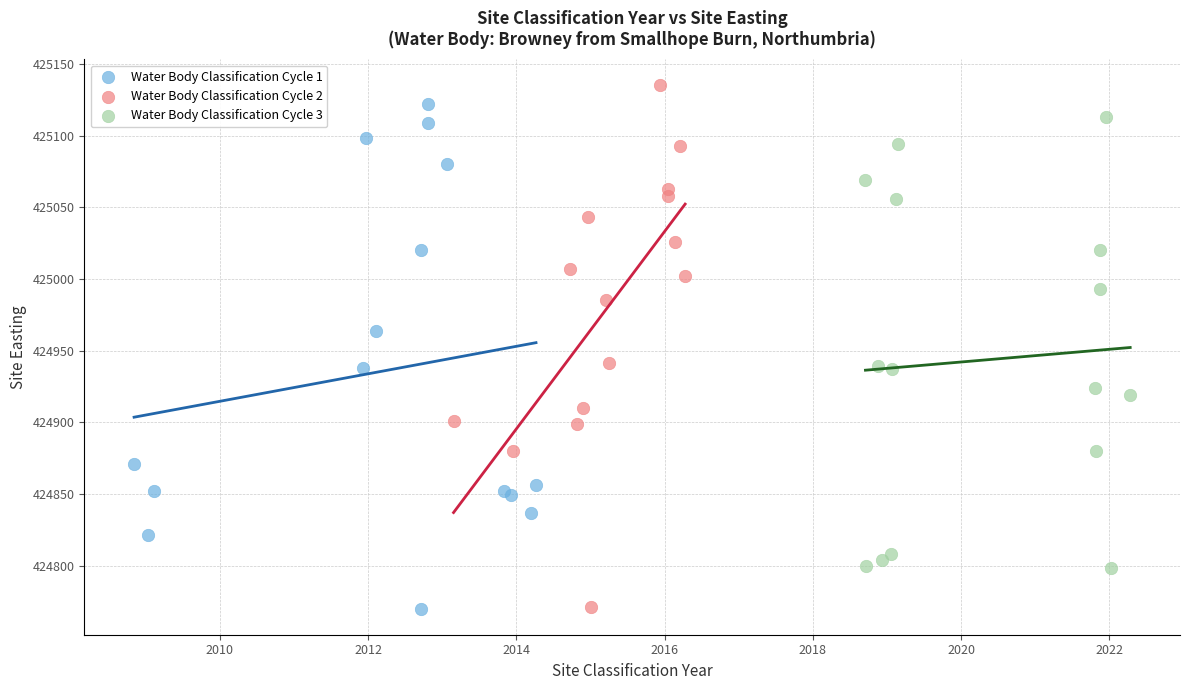

What are all the series names shown in the legend?

Water Body Classification Cycle 1, Water Body Classification Cycle 2, Water Body Classification Cycle 3